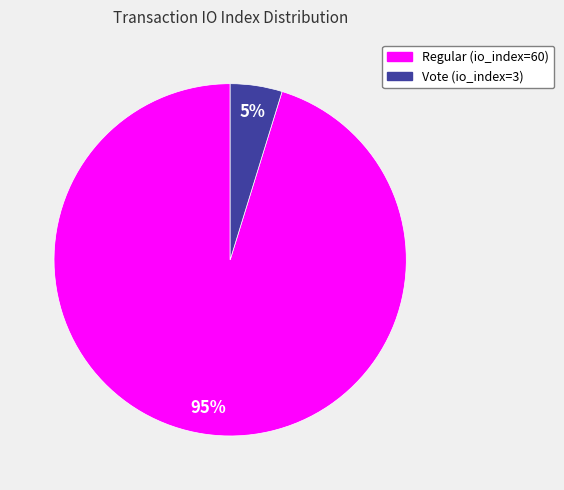

To the nearest percent, what is the average slice percentage?

50%